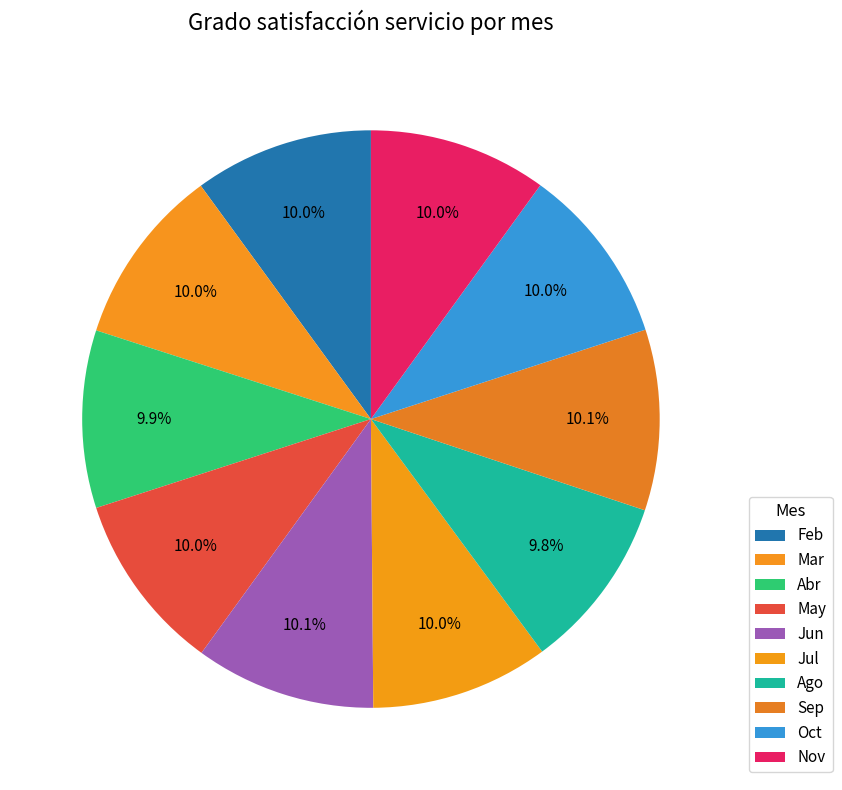

To the nearest percent, what is the combined percentage of Mar and Ago?

20%